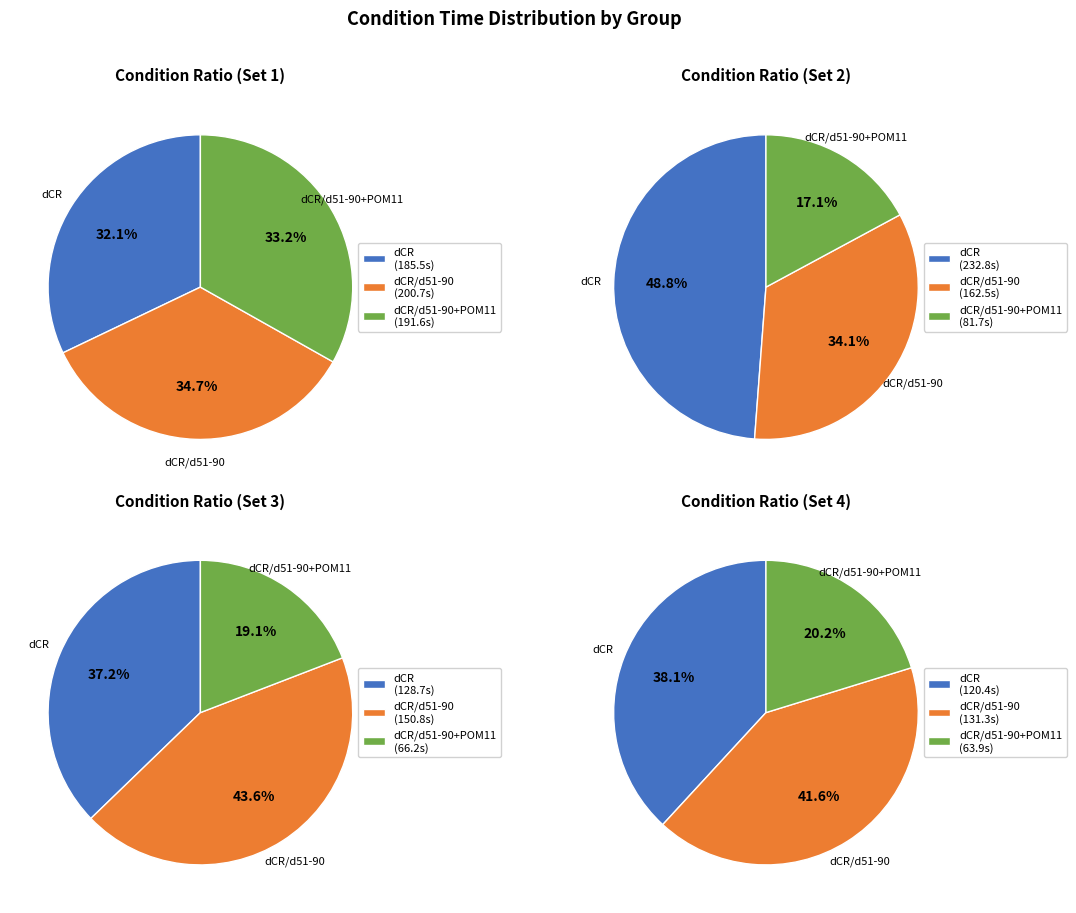

Is the sum of 3 and 1 greater than half?

No